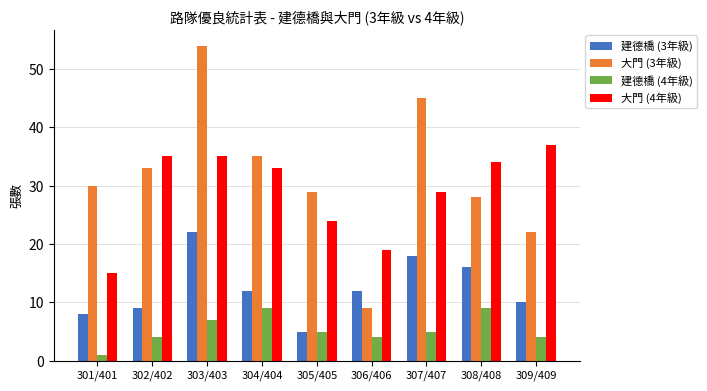

Reading left to right, extract all data points from this chart.

建德橋 (3年級): 301/401=8	302/402=9	303/403=22	304/404=12	305/405=5	306/406=12	307/407=18	308/408=16	309/409=10
大門 (3年級): 301/401=30	302/402=33	303/403=54	304/404=35	305/405=29	306/406=9	307/407=45	308/408=28	309/409=22
建德橋 (4年級): 301/401=1	302/402=4	303/403=7	304/404=9	305/405=5	306/406=4	307/407=5	308/408=9	309/409=4
大門 (4年級): 301/401=15	302/402=35	303/403=35	304/404=33	305/405=24	306/406=19	307/407=29	308/408=34	309/409=37